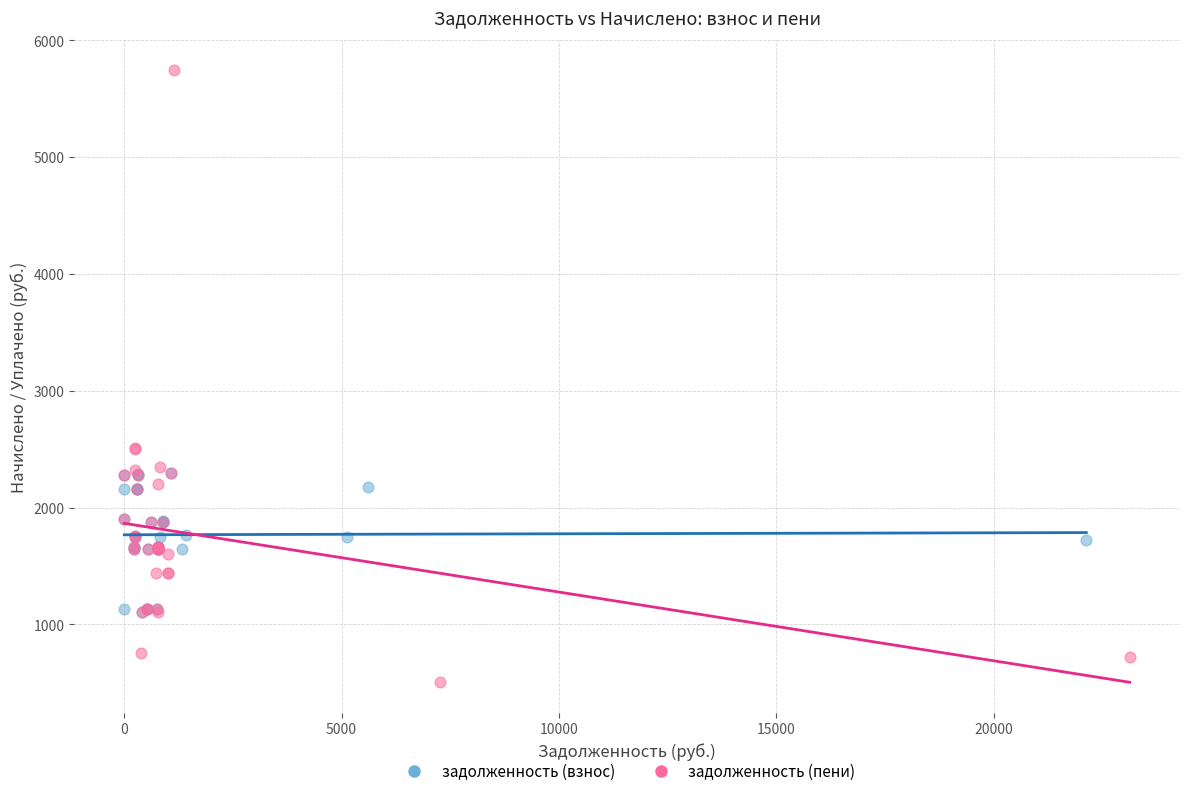

Which series reaches the maximum Y coordinate?

задолженность (пени)